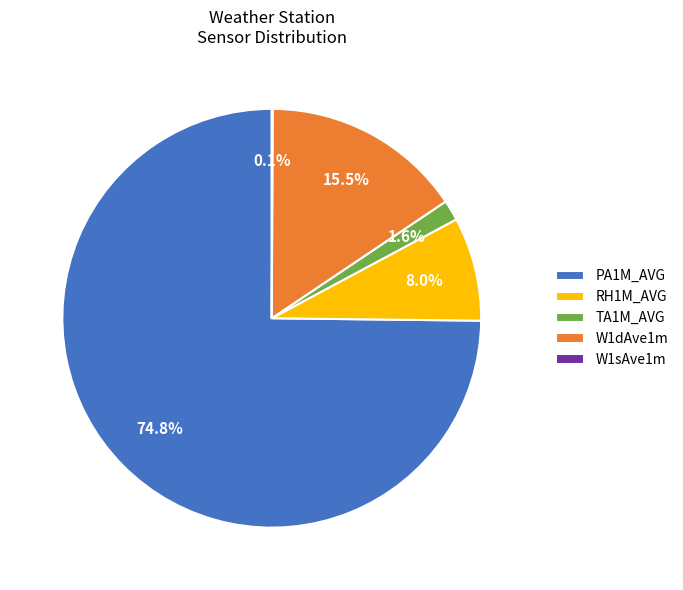

Which category accounts for the majority?

PA1M_AVG